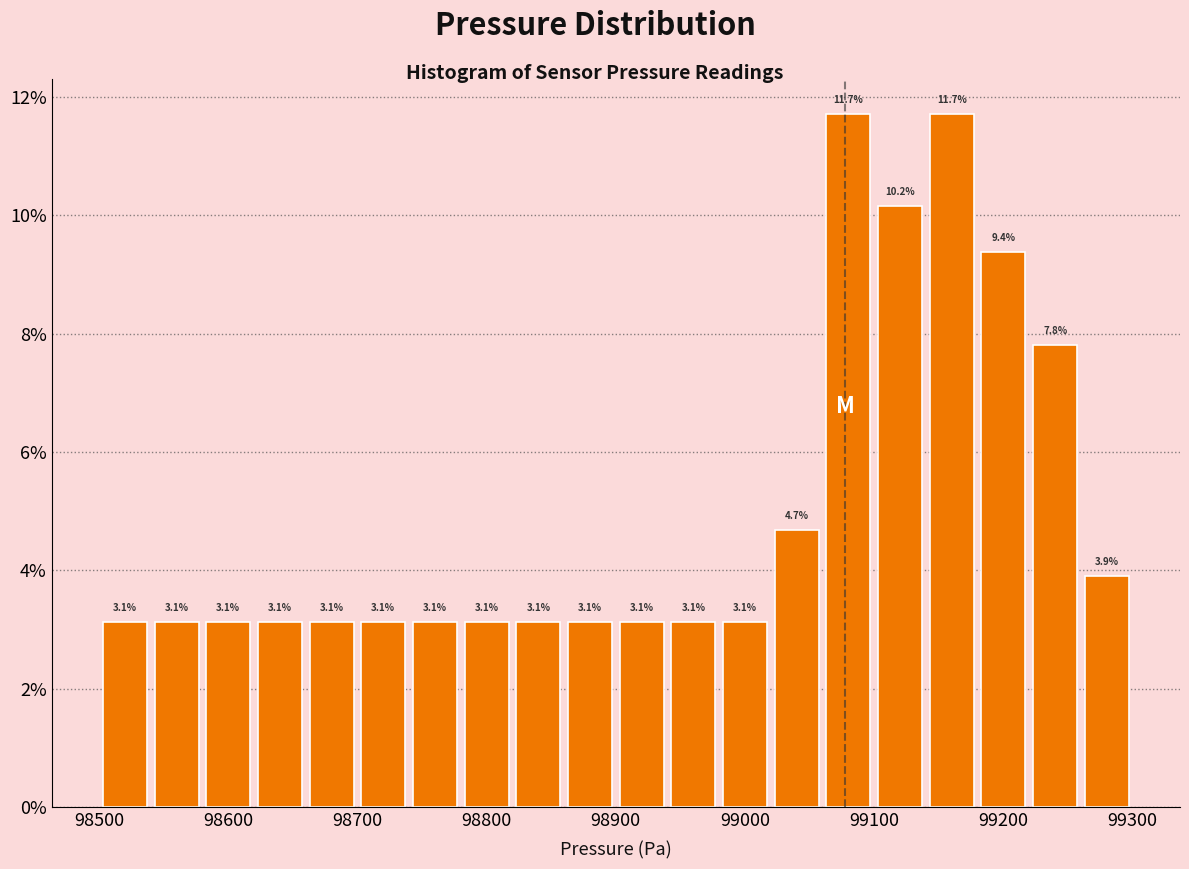

Reading left to right, transcribe this chart: for each bar, give the range it covers on the x-axis and its height.

98500 to 98540: 3.1
98540 to 98580: 3.1
98580 to 98620: 3.1
98620 to 98660: 3.1
98660 to 98700: 3.1
98700 to 98740: 3.1
98740 to 98780: 3.1
98780 to 98820: 3.1
98820 to 98860: 3.1
98860 to 98900: 3.1
98900 to 98940: 3.1
98940 to 98980: 3.1
98980 to 99020: 3.1
99020 to 99060: 4.7
99060 to 99100: 11.7
99100 to 99140: 10.2
99140 to 99180: 11.7
99180 to 99220: 9.4
99220 to 99260: 7.8
99260 to 99300: 3.9